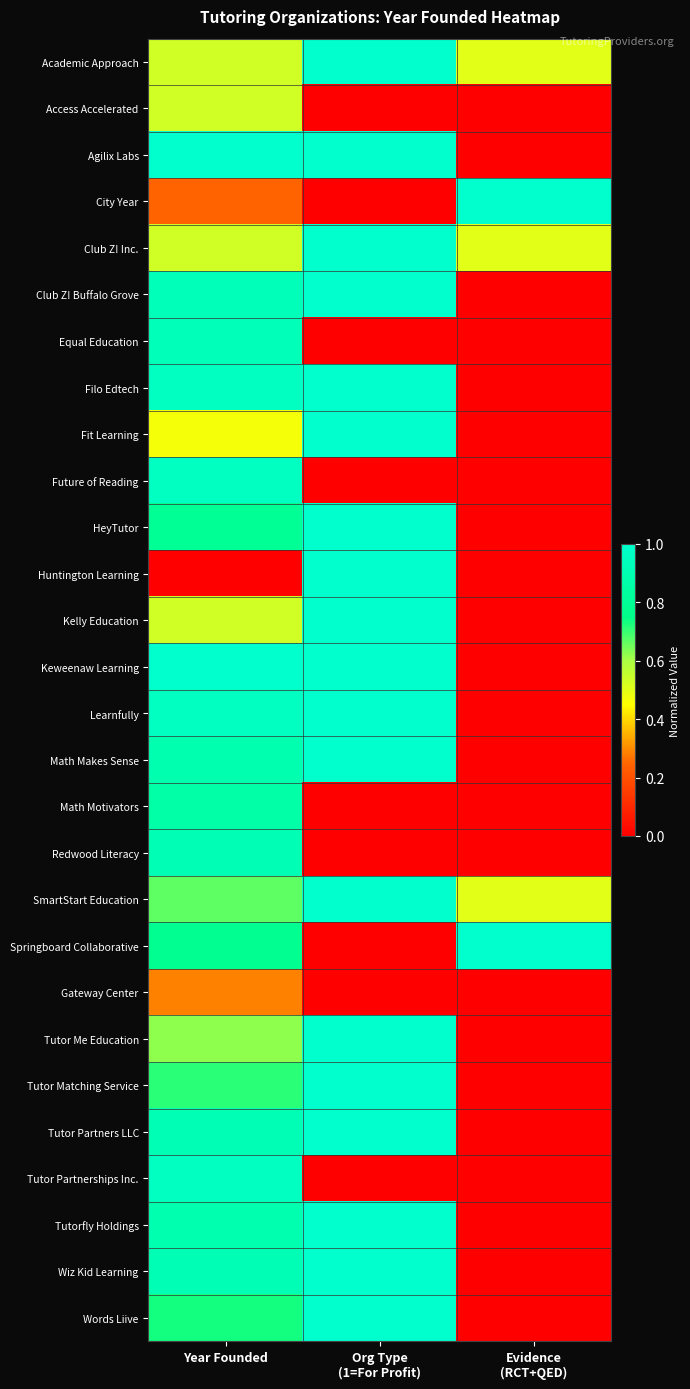

Reading left to right, list all the values displayed in this chart.

Academic Approach: Year Founded=0.5	Org Type
(1=For Profit)=1.0	Evidence
(RCT+QED)=0.5
Access Accelerated: Year Founded=0.5	Org Type
(1=For Profit)=0.0	Evidence
(RCT+QED)=0.0
Agilix Labs: Year Founded=1.0	Org Type
(1=For Profit)=1.0	Evidence
(RCT+QED)=0.0
City Year: Year Founded=0.2	Org Type
(1=For Profit)=0.0	Evidence
(RCT+QED)=1.0
Club Z! Inc.: Year Founded=0.5	Org Type
(1=For Profit)=1.0	Evidence
(RCT+QED)=0.5
Club Z! Buffalo Grove: Year Founded=0.9	Org Type
(1=For Profit)=1.0	Evidence
(RCT+QED)=0.0
Equal Education: Year Founded=0.9	Org Type
(1=For Profit)=0.0	Evidence
(RCT+QED)=0.0
Filo Edtech: Year Founded=1.0	Org Type
(1=For Profit)=1.0	Evidence
(RCT+QED)=0.0
Fit Learning: Year Founded=0.5	Org Type
(1=For Profit)=1.0	Evidence
(RCT+QED)=0.0
Future of Reading: Year Founded=1.0	Org Type
(1=For Profit)=0.0	Evidence
(RCT+QED)=0.0
HeyTutor: Year Founded=0.8	Org Type
(1=For Profit)=1.0	Evidence
(RCT+QED)=0.0
Huntington Learning: Year Founded=0.0	Org Type
(1=For Profit)=1.0	Evidence
(RCT+QED)=0.0
Kelly Education: Year Founded=0.5	Org Type
(1=For Profit)=1.0	Evidence
(RCT+QED)=0.0
Keweenaw Learning: Year Founded=1.0	Org Type
(1=For Profit)=1.0	Evidence
(RCT+QED)=0.0
Learnfully: Year Founded=1.0	Org Type
(1=For Profit)=1.0	Evidence
(RCT+QED)=0.0
Math Makes Sense: Year Founded=0.9	Org Type
(1=For Profit)=1.0	Evidence
(RCT+QED)=0.0
Math Motivators: Year Founded=0.9	Org Type
(1=For Profit)=0.0	Evidence
(RCT+QED)=0.0
Redwood Literacy: Year Founded=0.9	Org Type
(1=For Profit)=0.0	Evidence
(RCT+QED)=0.0
SmartStart Education: Year Founded=0.7	Org Type
(1=For Profit)=1.0	Evidence
(RCT+QED)=0.5
Springboard Collaborative: Year Founded=0.8	Org Type
(1=For Profit)=0.0	Evidence
(RCT+QED)=1.0
Gateway Center: Year Founded=0.3	Org Type
(1=For Profit)=0.0	Evidence
(RCT+QED)=0.0
Tutor Me Education: Year Founded=0.6	Org Type
(1=For Profit)=1.0	Evidence
(RCT+QED)=0.0
Tutor Matching Service: Year Founded=0.7	Org Type
(1=For Profit)=1.0	Evidence
(RCT+QED)=0.0
Tutor Partners LLC: Year Founded=0.9	Org Type
(1=For Profit)=1.0	Evidence
(RCT+QED)=0.0
Tutor Partnerships Inc.: Year Founded=1.0	Org Type
(1=For Profit)=0.0	Evidence
(RCT+QED)=0.0
Tutorfly Holdings: Year Founded=0.9	Org Type
(1=For Profit)=1.0	Evidence
(RCT+QED)=0.0
Wiz Kid Learning: Year Founded=0.9	Org Type
(1=For Profit)=1.0	Evidence
(RCT+QED)=0.0
Words Liive: Year Founded=0.7	Org Type
(1=For Profit)=1.0	Evidence
(RCT+QED)=0.0